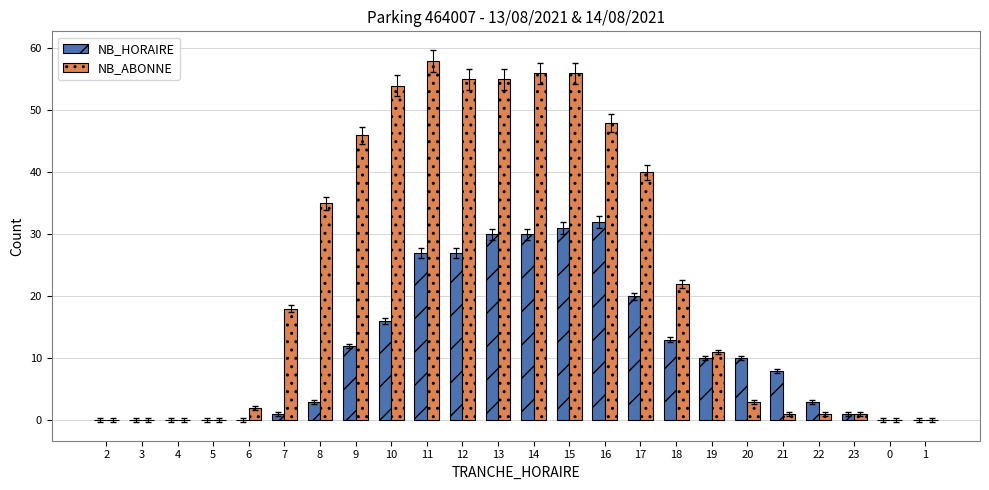

What are all the series names shown in the legend?

NB_HORAIRE, NB_ABONNE